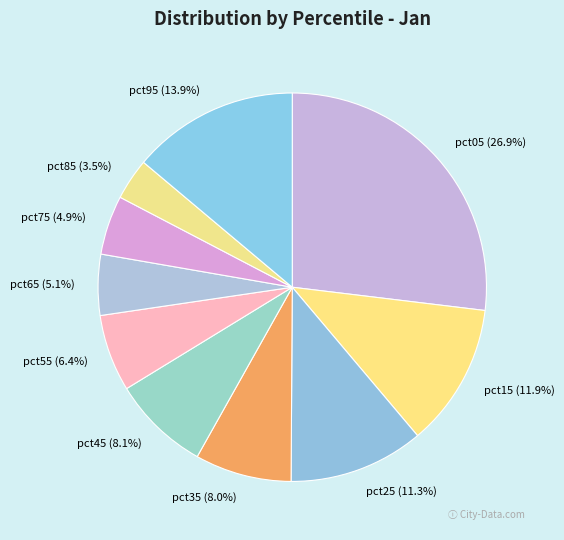

Is there a majority slice in this chart?

No